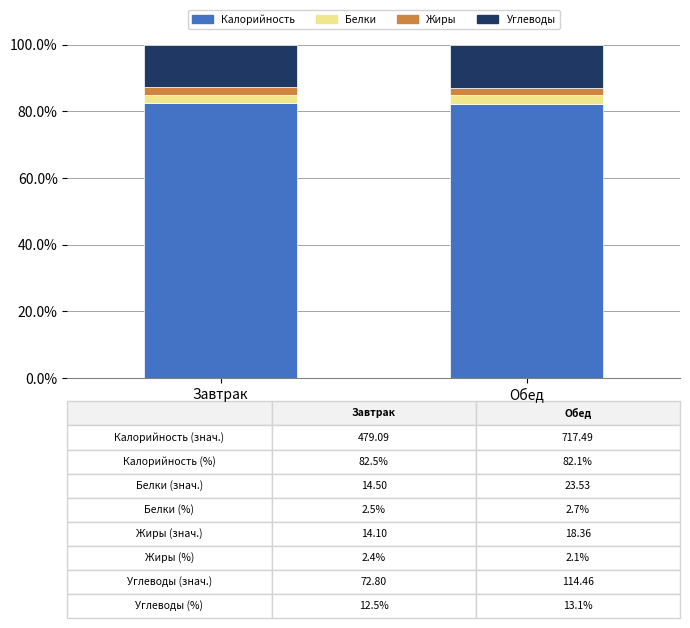

Reading left to right, list the values for the Калорийность series.

Завтрак=82.5	Обед=82.1